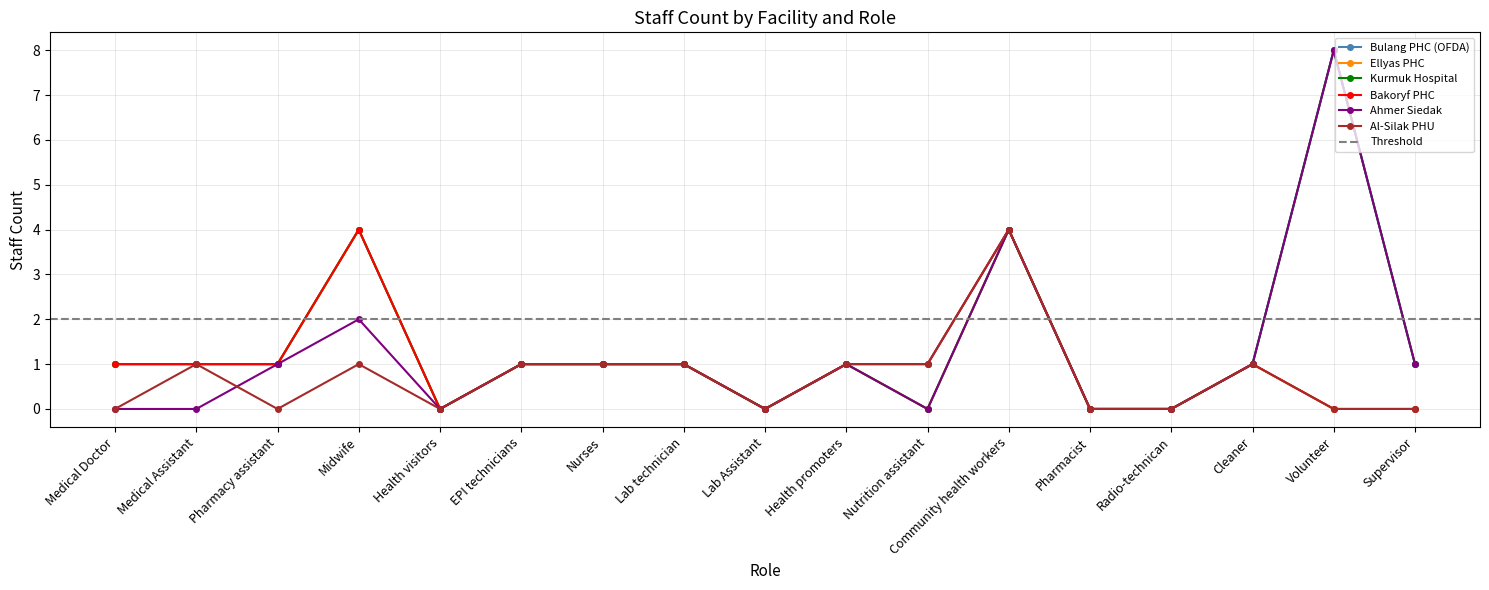

Reading right to left, extract all data points from this chart.

Bulang PHC (OFDA): Supervisor=1	Volunteer=8	Cleaner=1	Radio-technican=0	Pharmacist=0	Community health workers=4	Nutrition assistant=1	Health promoters=1	Lab Assistant=0	Lab technician=1	Nurses=1	EPI technicians=1	Health visitors=0	Midwife=4	Pharmacy assistant=1	Medical Assistant=1	Medical Doctor=1
Ellyas PHC: Supervisor=0	Volunteer=0	Cleaner=1	Radio-technican=0	Pharmacist=0	Community health workers=4	Nutrition assistant=0	Health promoters=1	Lab Assistant=0	Lab technician=1	Nurses=1	EPI technicians=1	Health visitors=0	Midwife=4	Pharmacy assistant=1	Medical Assistant=1	Medical Doctor=1
Kurmuk Hospital: Supervisor=1	Volunteer=8	Cleaner=1	Radio-technican=0	Pharmacist=0	Community health workers=4	Nutrition assistant=0	Health promoters=1	Lab Assistant=0	Lab technician=1	Nurses=1	EPI technicians=1	Health visitors=0	Midwife=4	Pharmacy assistant=1	Medical Assistant=1	Medical Doctor=1
Bakoryf PHC: Supervisor=0	Volunteer=0	Cleaner=1	Radio-technican=0	Pharmacist=0	Community health workers=4	Nutrition assistant=1	Health promoters=1	Lab Assistant=0	Lab technician=1	Nurses=1	EPI technicians=1	Health visitors=0	Midwife=4	Pharmacy assistant=1	Medical Assistant=1	Medical Doctor=1
Ahmer Siedak: Supervisor=1	Volunteer=8	Cleaner=1	Radio-technican=0	Pharmacist=0	Community health workers=4	Nutrition assistant=0	Health promoters=1	Lab Assistant=0	Lab technician=1	Nurses=1	EPI technicians=1	Health visitors=0	Midwife=2	Pharmacy assistant=1	Medical Assistant=0	Medical Doctor=0
Al-Silak PHU: Supervisor=0	Volunteer=0	Cleaner=1	Radio-technican=0	Pharmacist=0	Community health workers=4	Nutrition assistant=1	Health promoters=1	Lab Assistant=0	Lab technician=1	Nurses=1	EPI technicians=1	Health visitors=0	Midwife=1	Pharmacy assistant=0	Medical Assistant=1	Medical Doctor=0